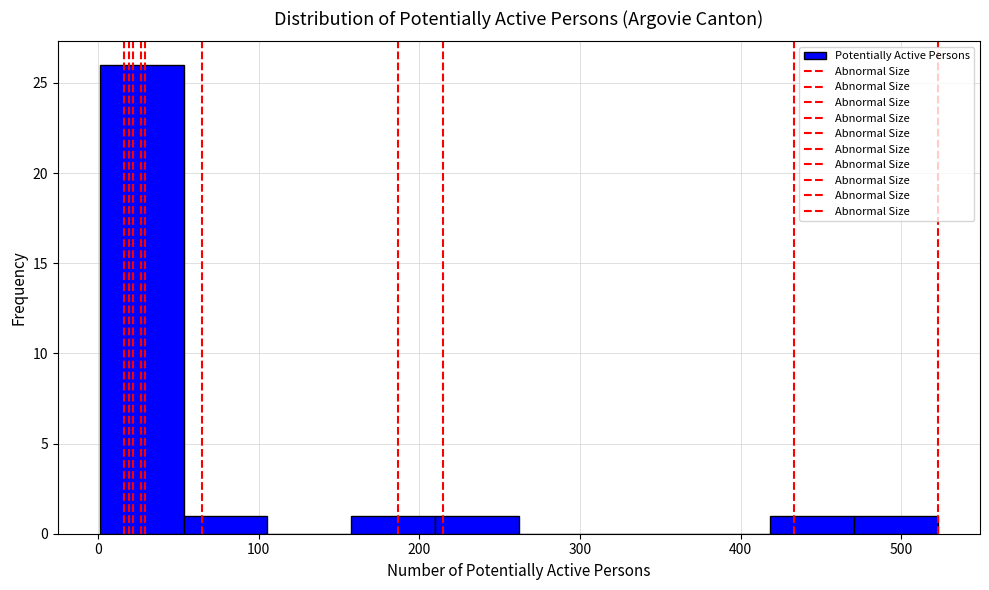

Reading left to right, list every bar in this chart as the range it spans on the x-axis followed by its height. Neither the bar edges nor the heights are printed on the chart, so give them approximately, as read against the axes.

0 to 50: 26
50 to 110: 1
110 to 160: 0
160 to 210: 1
210 to 260: 1
260 to 310: 0
310 to 370: 0
370 to 420: 0
420 to 470: 1
470 to 520: 1